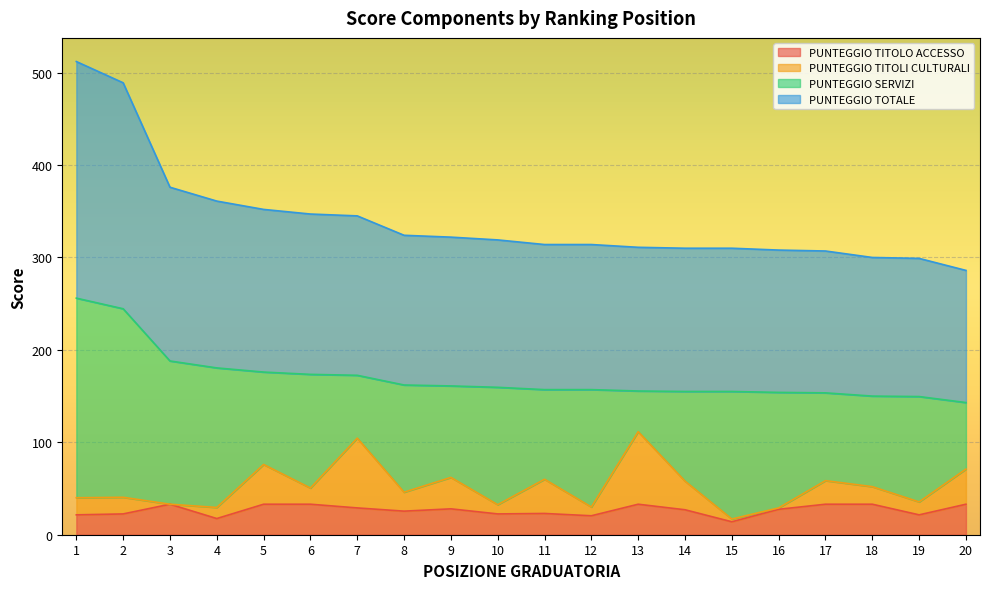

What is the average value of the PUNTEGGIO TITOLO ACCESSO series?

26.6